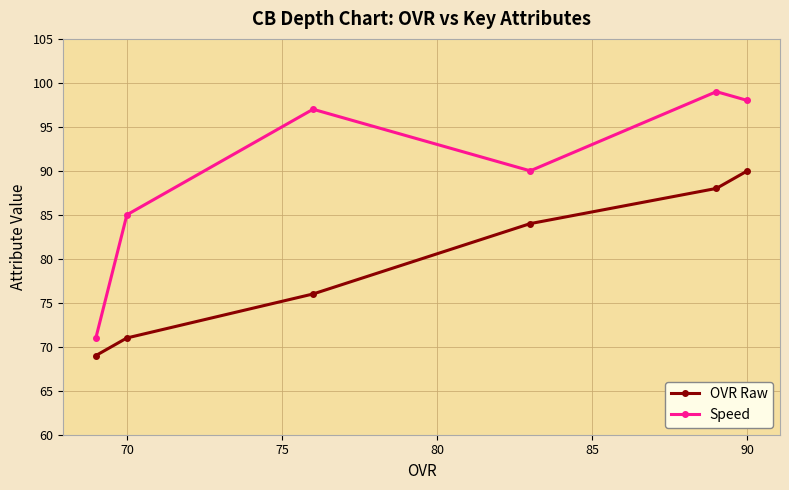

What are all the series names shown in the legend?

OVR Raw, Speed